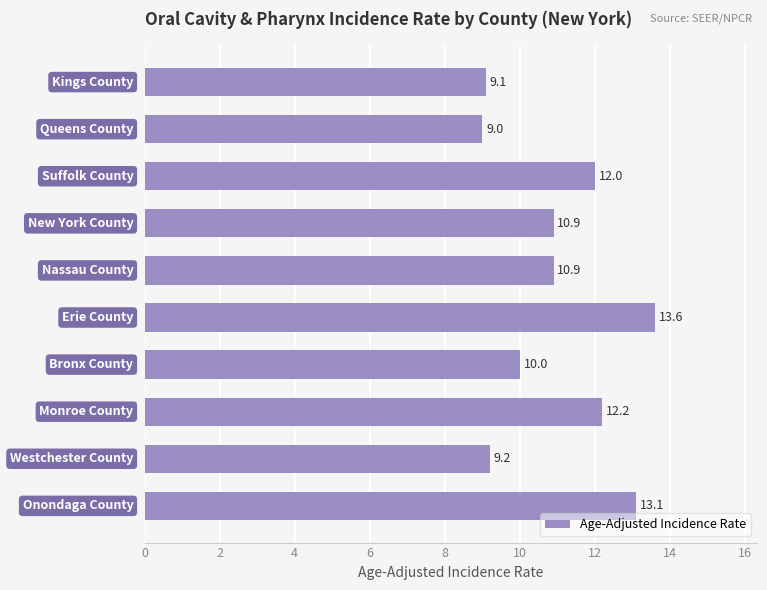

How many bars are there in total?

10